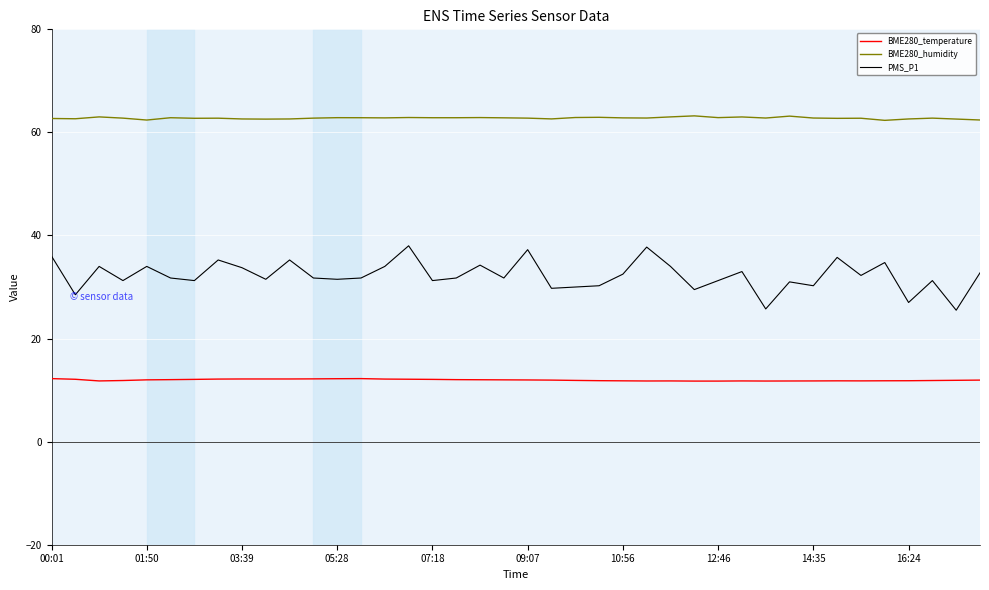

True or false: BME280_humidity has more than 1 interior local peaks.

True